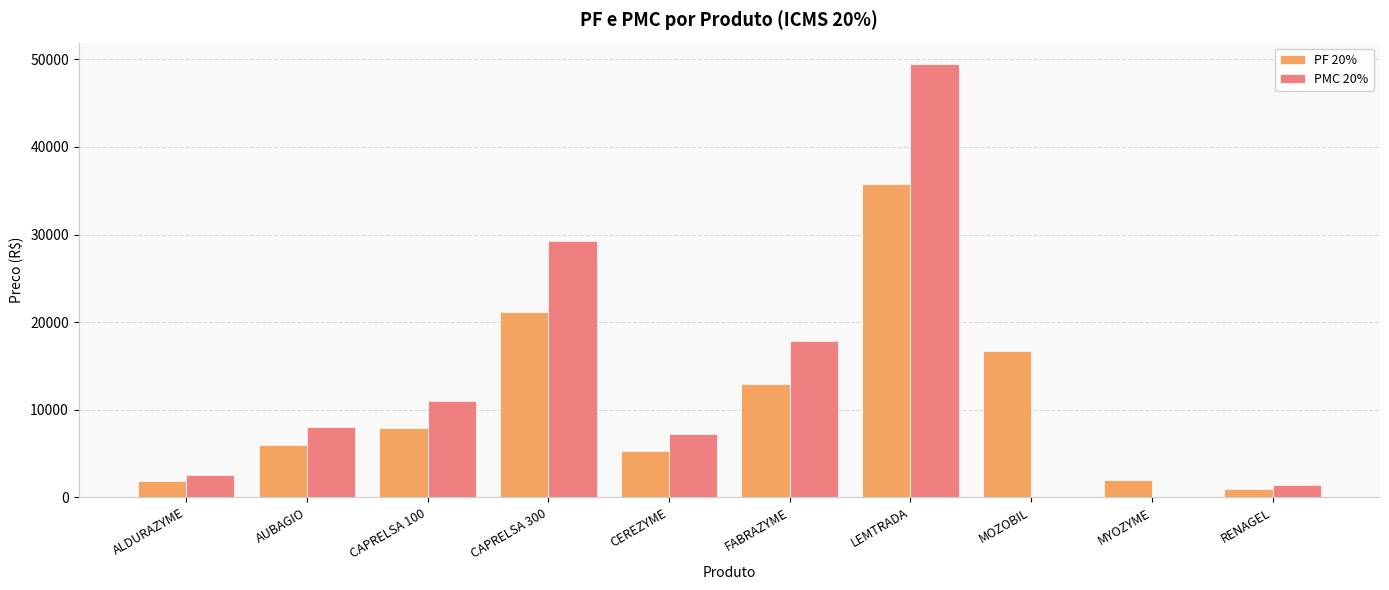

Which series changed the most between ALDURAZYME and LEMTRADA?

PMC 20%